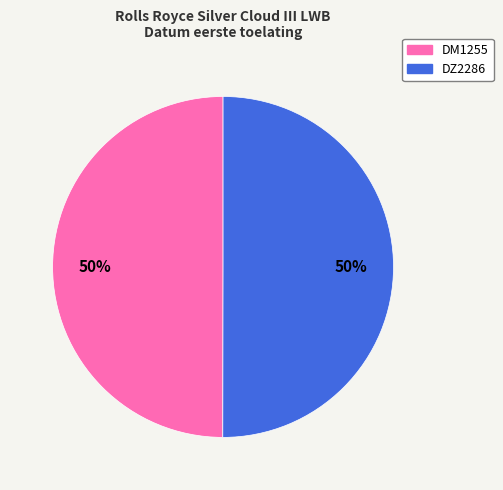

Do DZ2286 and DM1255 together represent more than half of the pie?

Yes